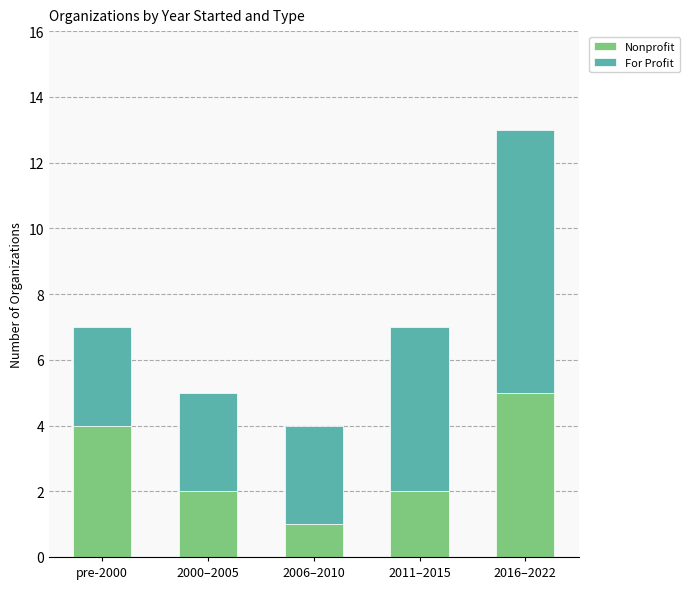

At which category is the sum across all series the highest?

2016–2022